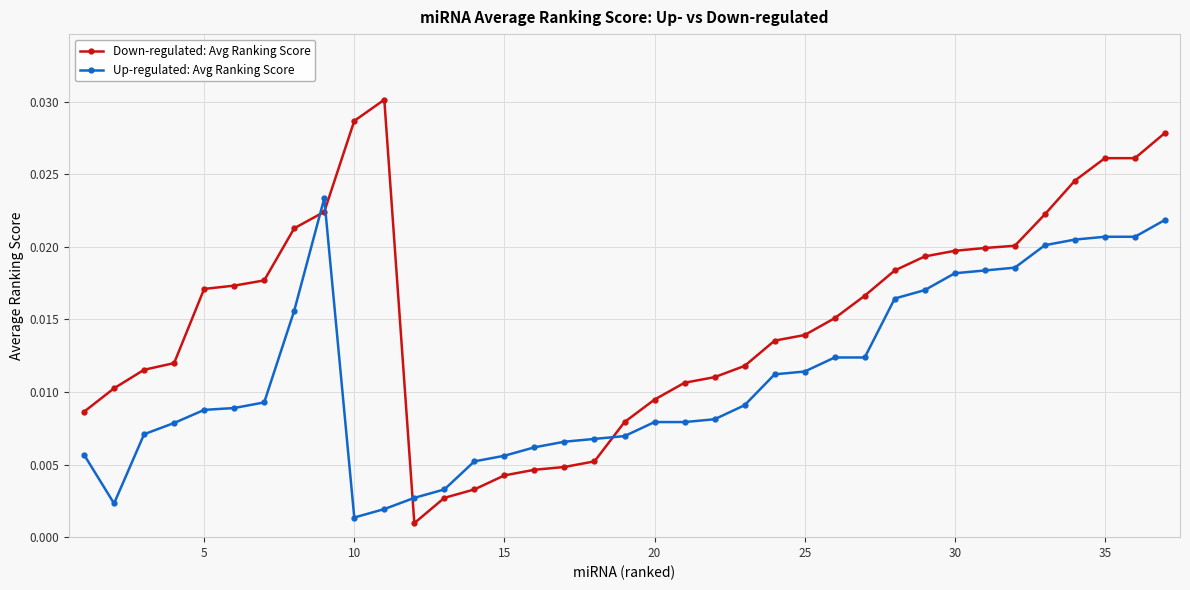

Which series has the largest total across all categories?

Down-regulated: Avg Ranking Score